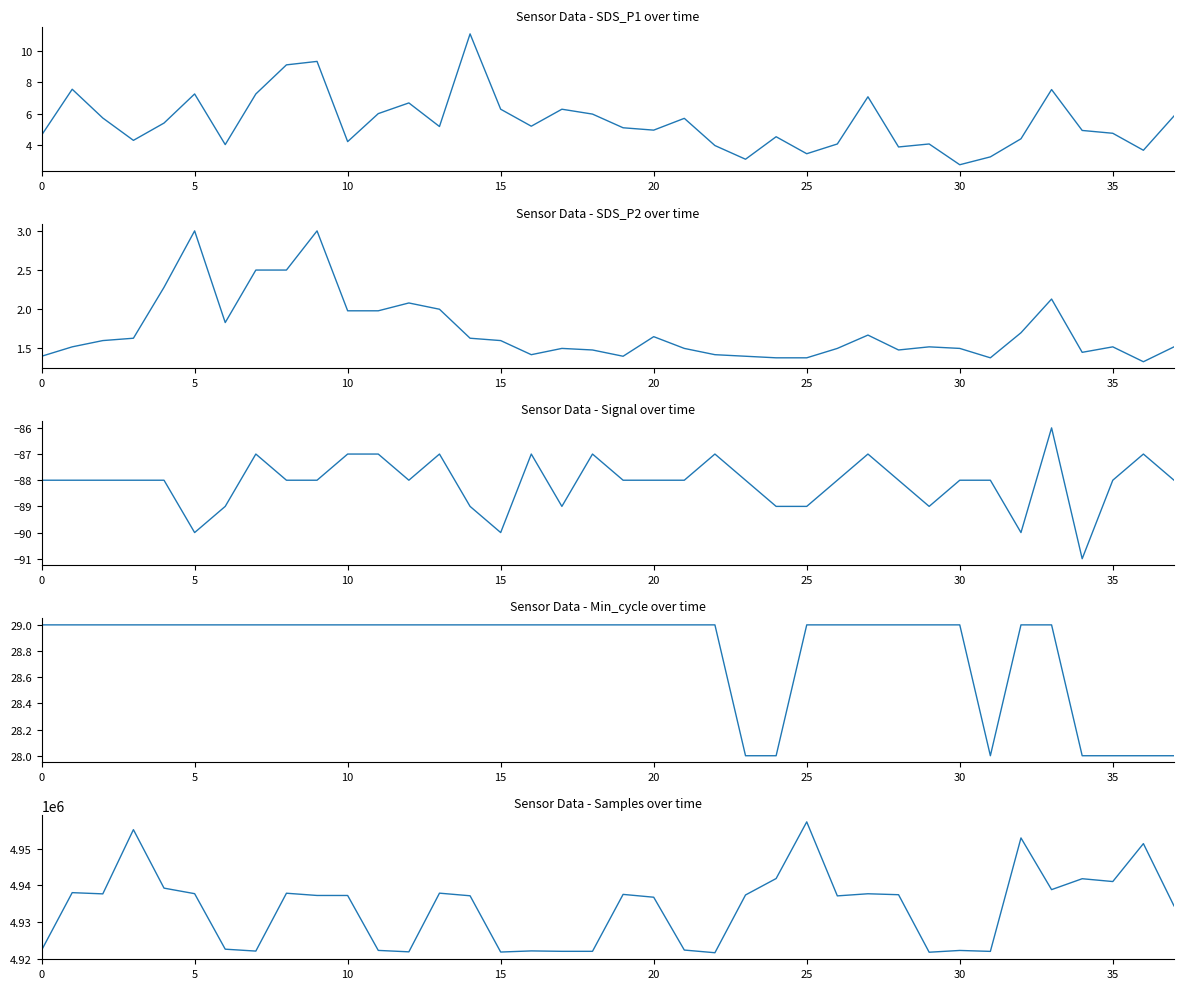

What is the difference between the second highest and second lowest values in the Signal series?

3.0